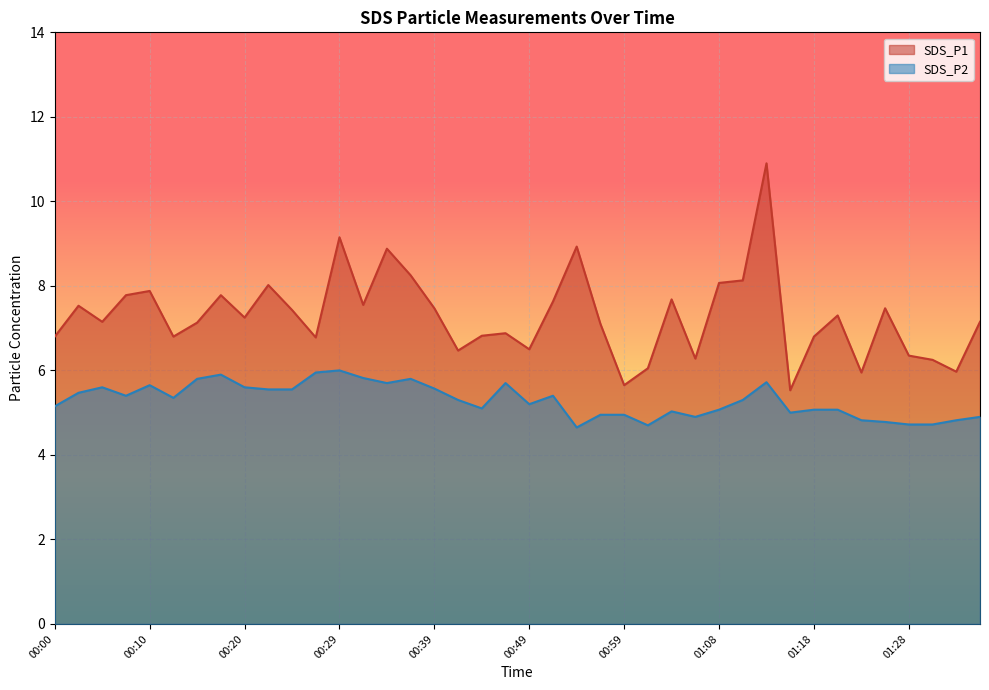

Reading left to right, transcribe all the data shown in this chart.

SDS_P1: 6.8	7.5	7.2	7.8	7.9	6.8	7.1	7.8	7.2	8.0	7.4	6.8	9.2	7.5	8.9	8.2	7.5	6.5	6.8	6.9	6.5	7.6	8.9	7.1	5.7	6.0	7.7	6.3	8.1	8.1	10.9	5.5	6.8	7.3	6.0	7.5	6.3	6.2	6.0	7.2
SDS_P2: 5.2	5.5	5.6	5.4	5.7	5.3	5.8	5.9	5.6	5.5	5.5	6.0	6.0	5.8	5.7	5.8	5.6	5.3	5.1	5.7	5.2	5.4	4.7	5.0	5.0	4.7	5.0	4.9	5.1	5.3	5.7	5.0	5.1	5.1	4.8	4.8	4.7	4.7	4.8	4.9